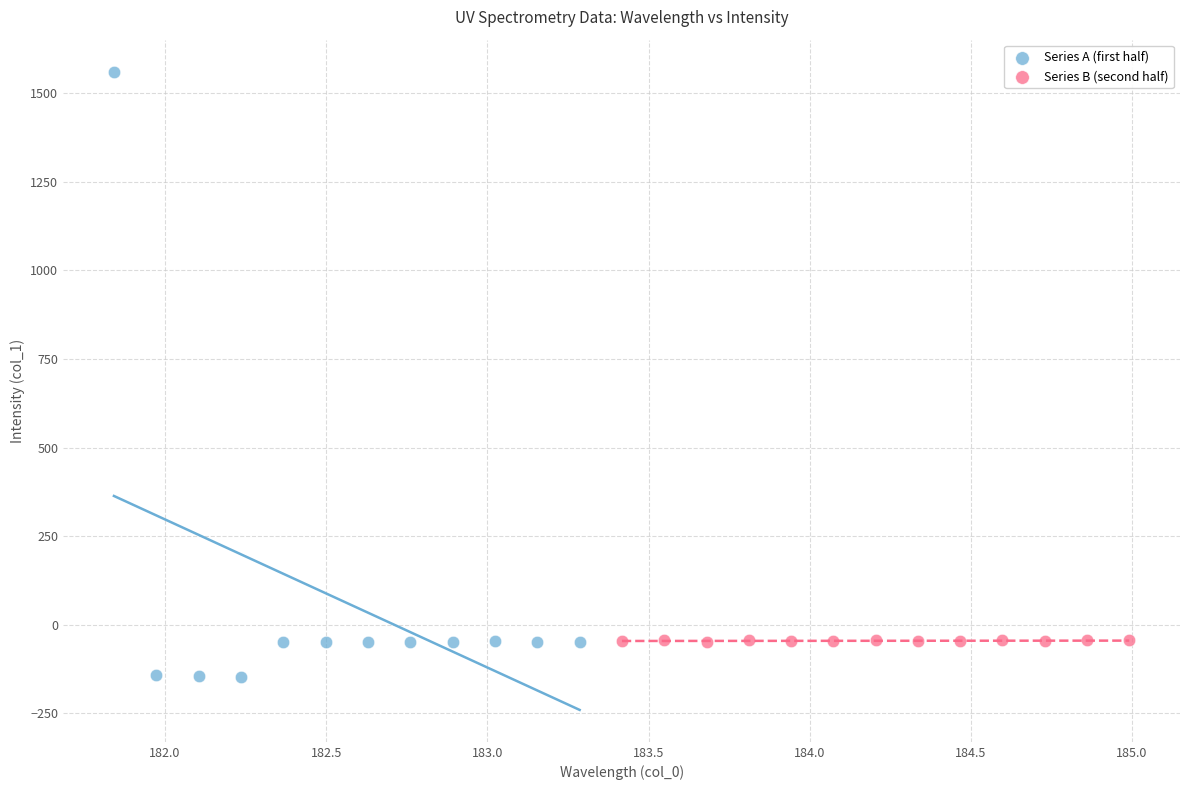

Which series reaches the minimum Y coordinate?

Series A (first half)